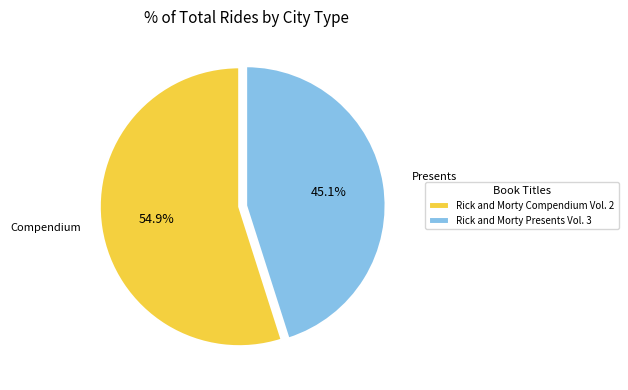

Rank the categories by value from highest to lowest.

Rick and Morty Compendium Vol. 2, Rick and Morty Presents Vol. 3